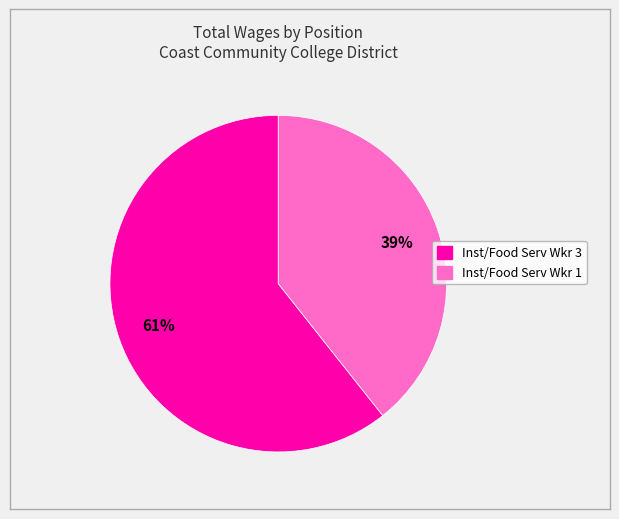

Rank the categories by value from lowest to highest.

Inst/Food Serv Wkr 1, Inst/Food Serv Wkr 3